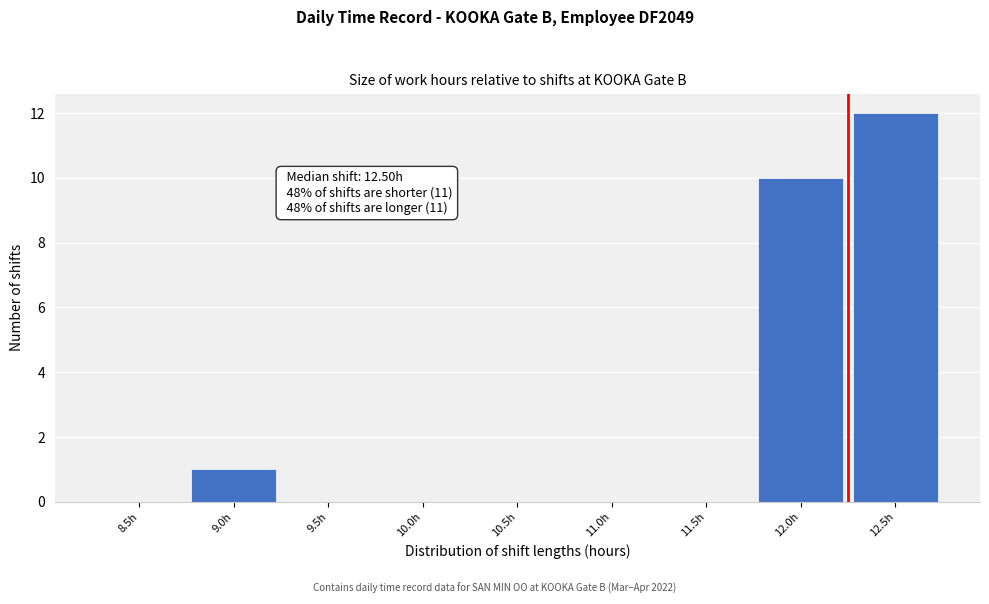

Reading right to left, list all the values displayed in this chart.

12.5h=12	12.0h=10	11.5h=0	11.0h=0	10.5h=0	10.0h=0	9.5h=0	9.0h=1	8.5h=0